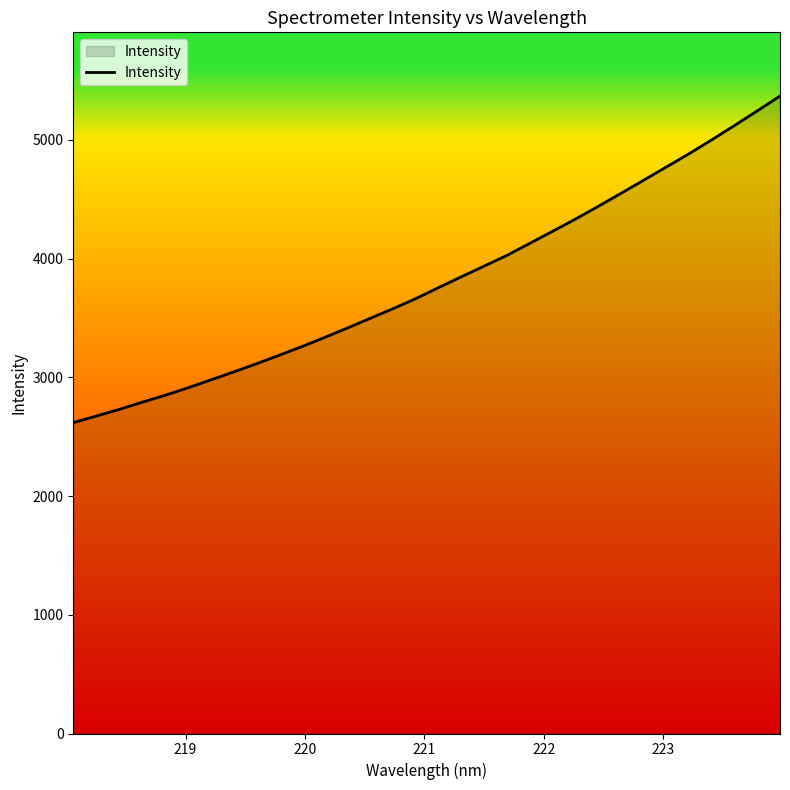

What is the greatest value displayed?

5369.4